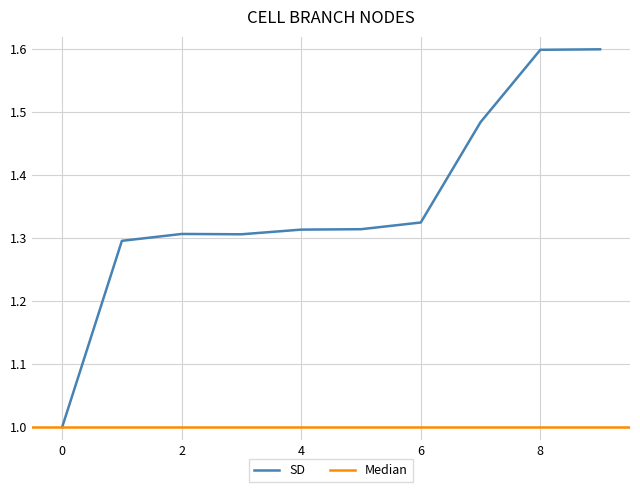

Is it true that the value at 5 is 1.3?

True